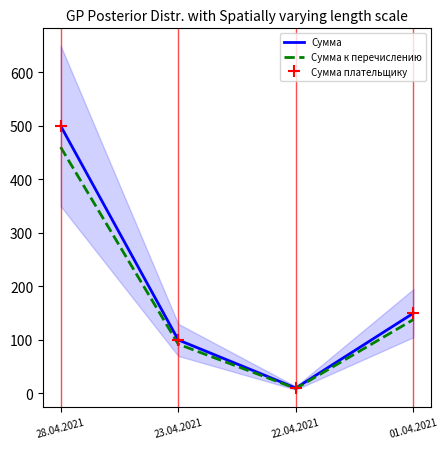

How many data points in Сумма are less than 150?

2